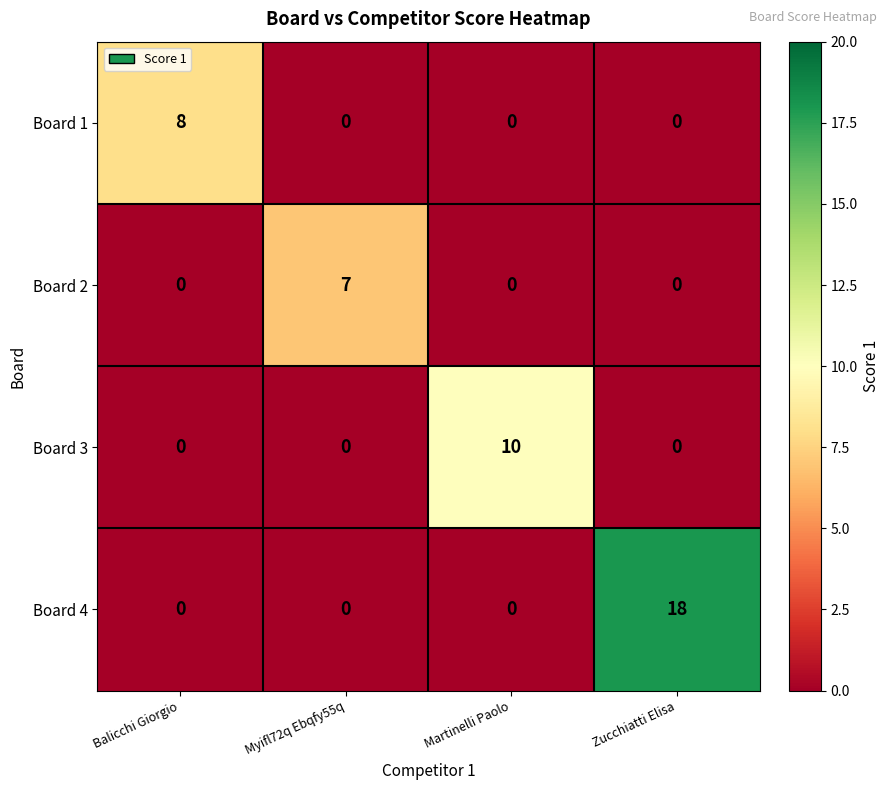

At which label does Board 4 reach its peak?

Zucchiatti Elisa